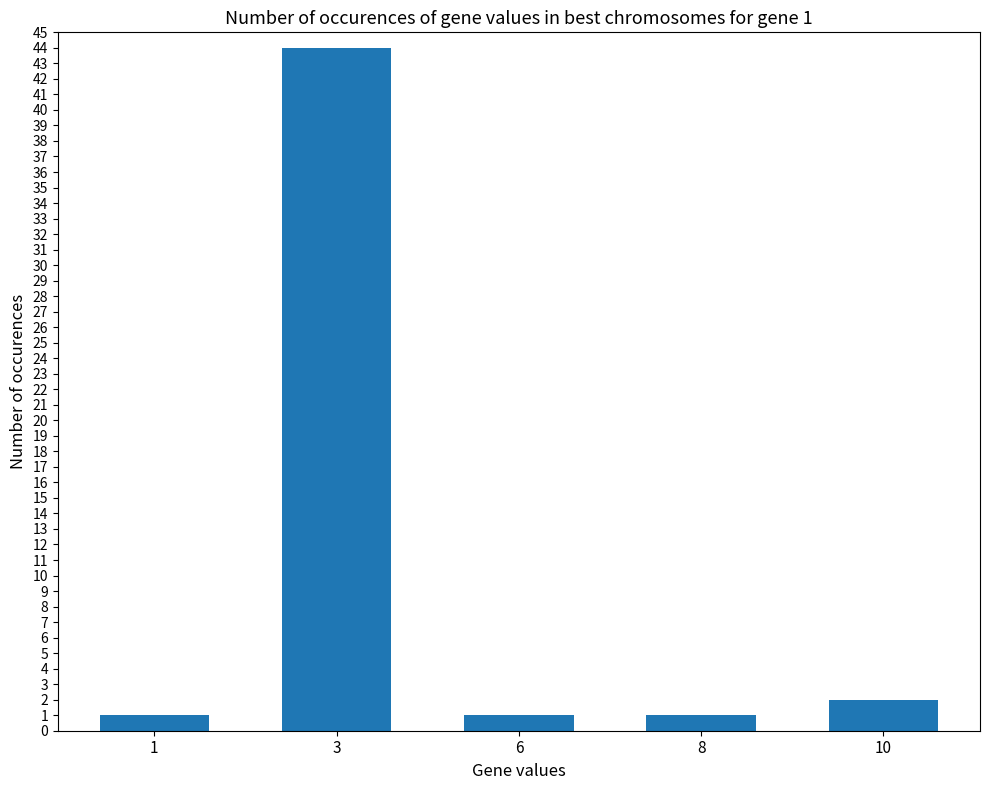

Does the chart contain any negative values?

No